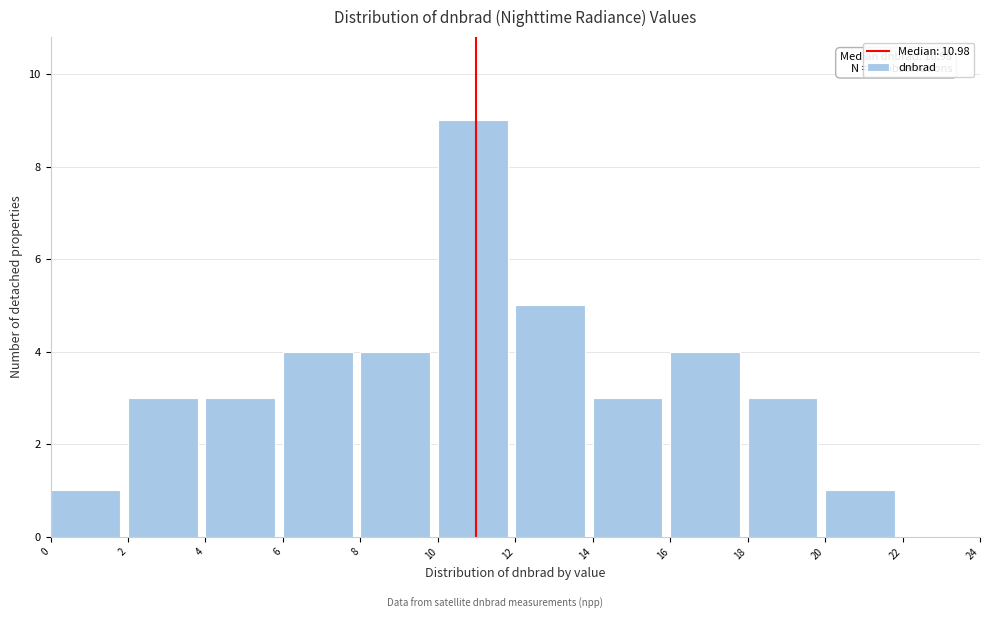

Which range on the x-axis has the tallest bar?

10 to 12